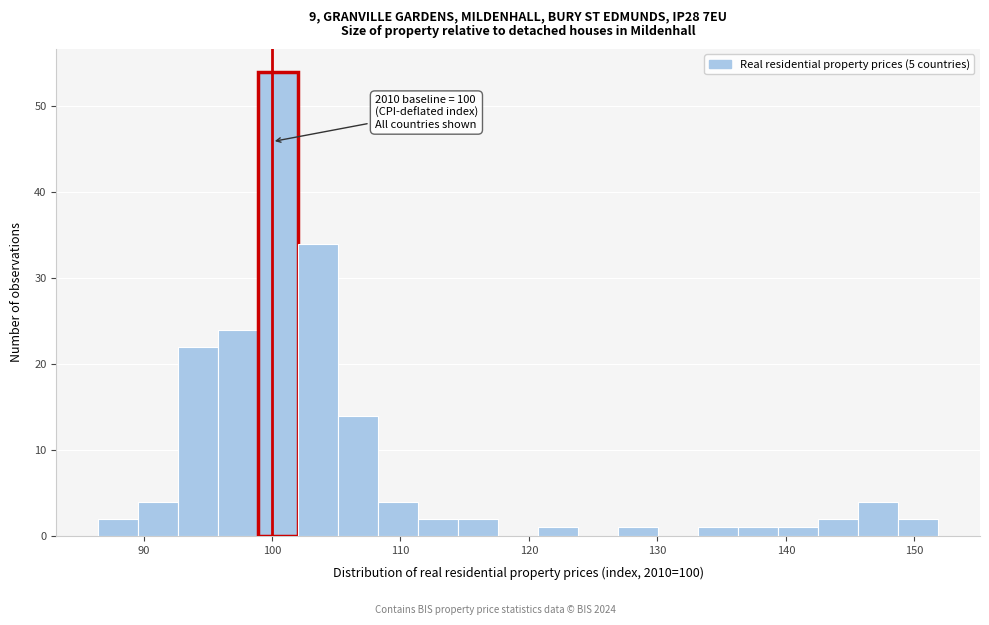

Around what value on the x-axis is the tallest bar? Give the approximate position of its centre, as read against the axis.

100